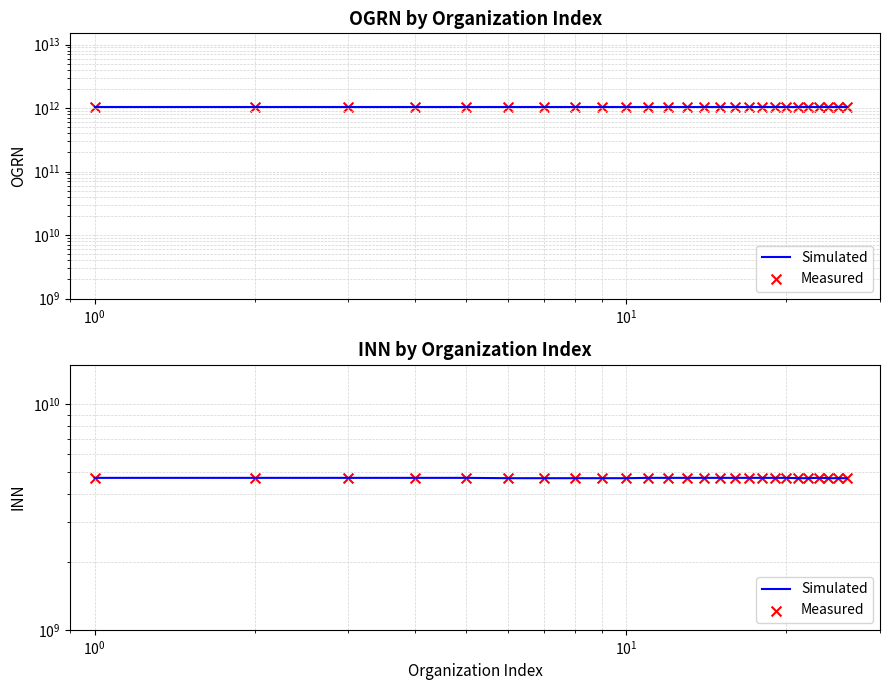

Which series reaches the maximum Y coordinate?

Simulated